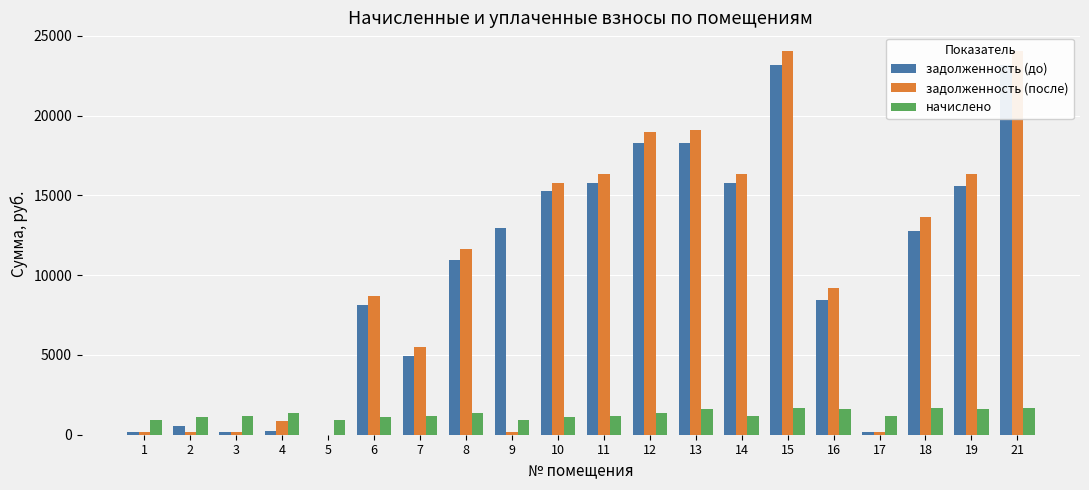

At which category is the sum across all series the highest?

15